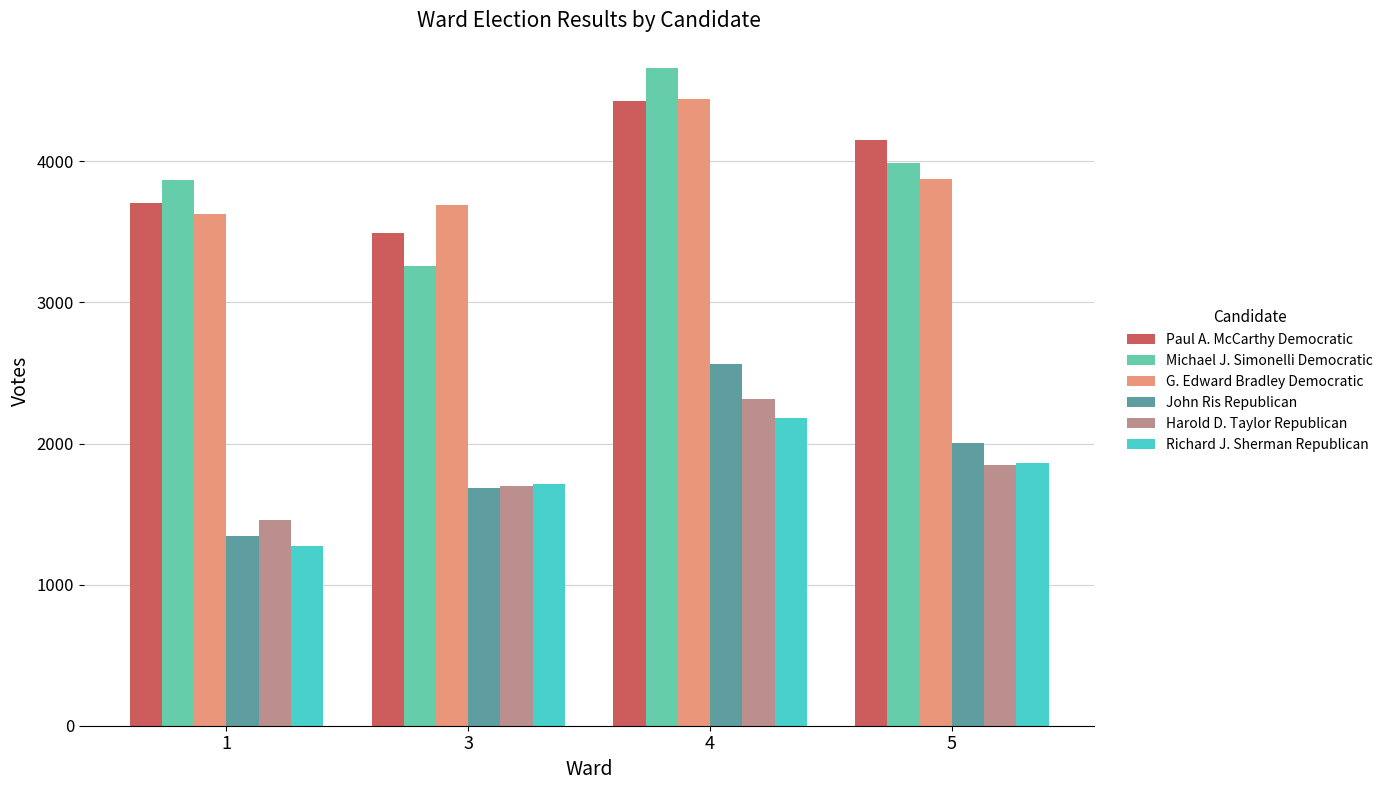

At which label does Richard J. Sherman Republican reach its minimum?

1